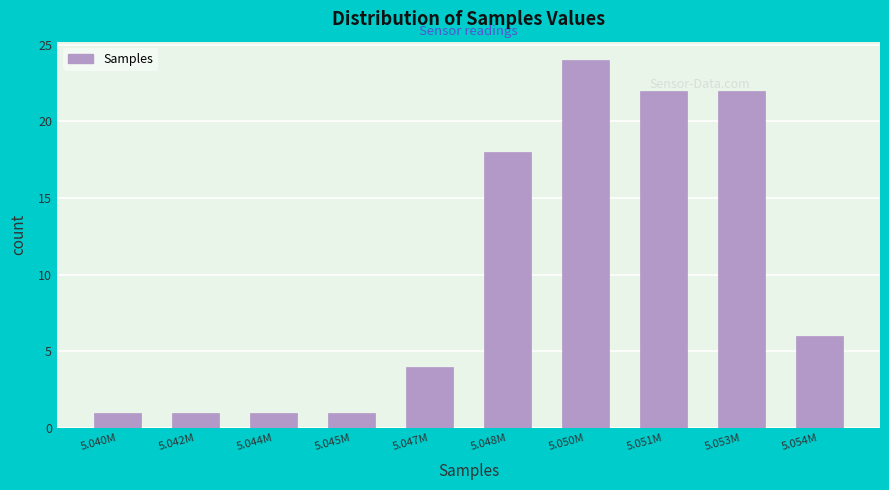

Which category has the highest value across all series?

5.050M